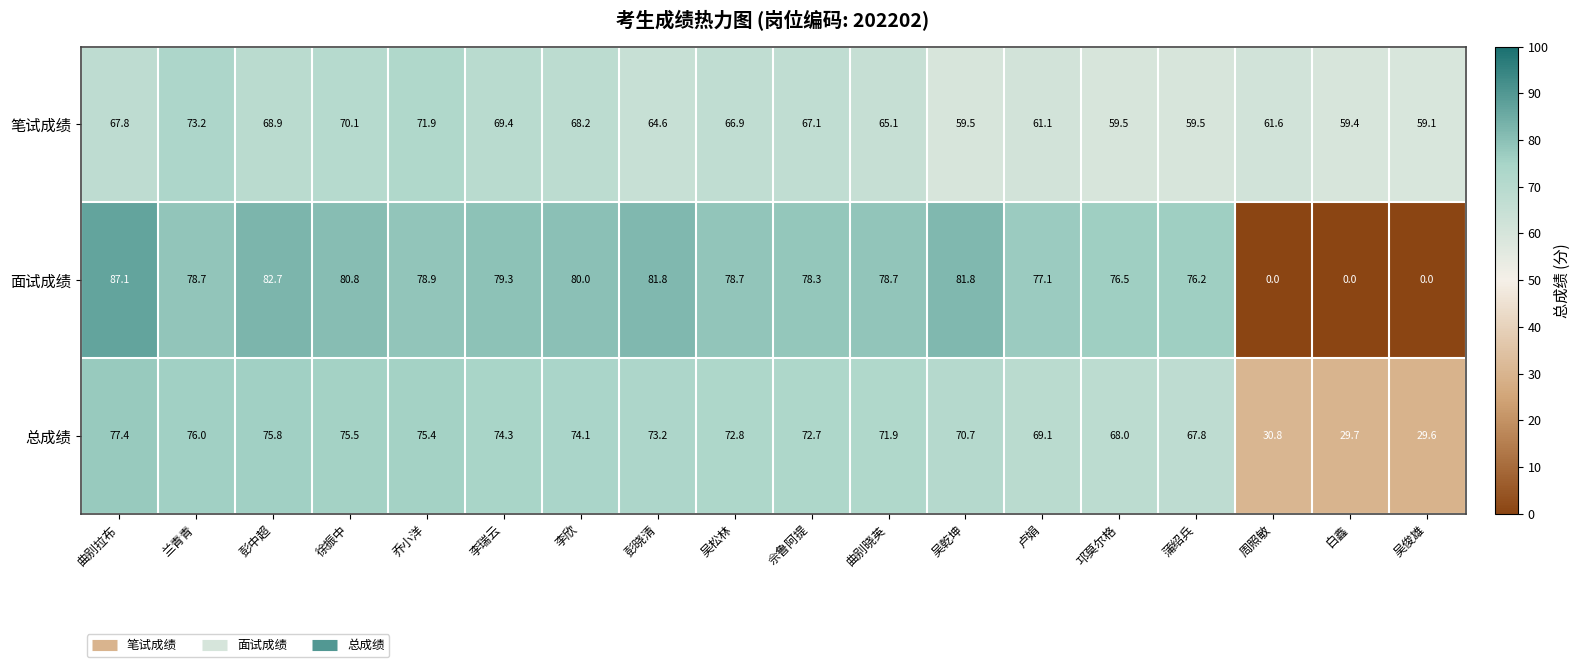

What is the average value of the 总成绩 series?

65.8